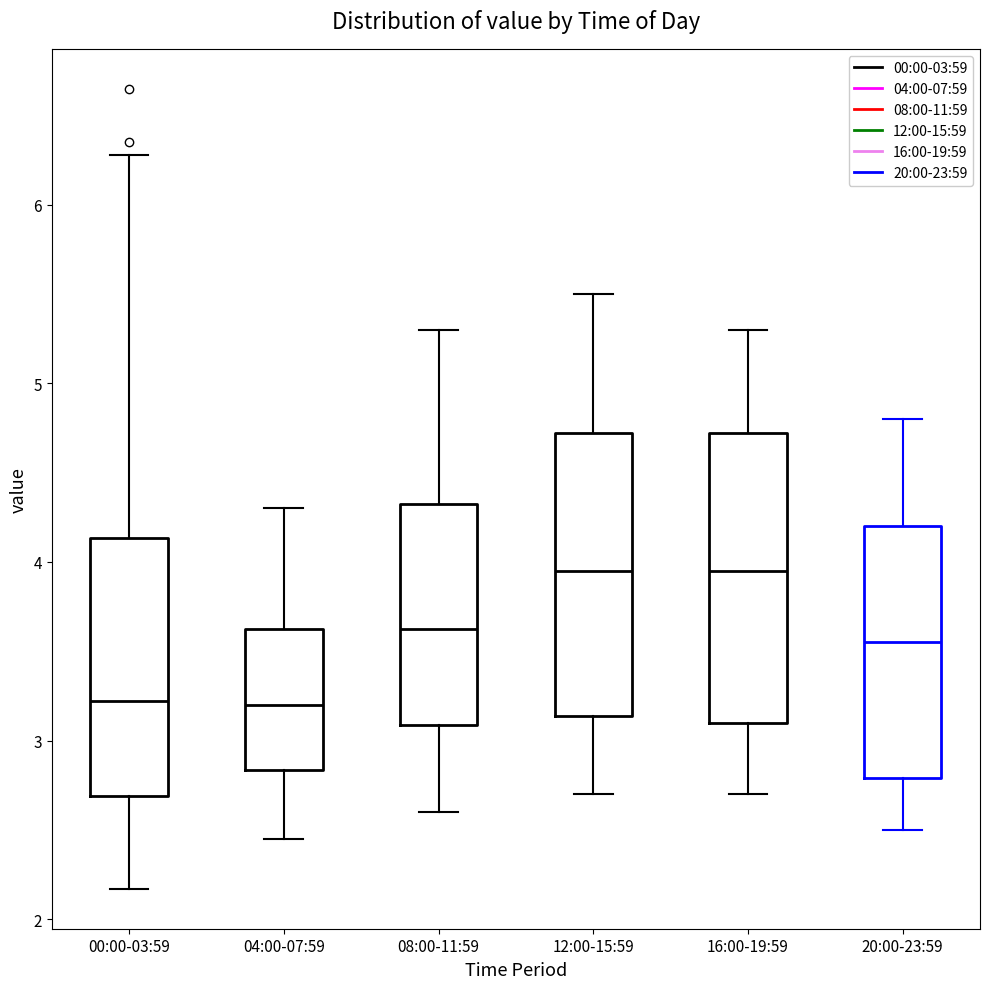

Reading left to right, read every box against the y-axis: the position of its median line, the range the box covers, and the ends of its whiskers. The values are not printed on the chart, so give them approximately, as read against the axis.

00:00-03:59: median 3.2, box 2.7 to 4.1, whiskers 2.2 to 6.3
04:00-07:59: median 3.2, box 2.8 to 3.6, whiskers 2.5 to 4.3
08:00-11:59: median 3.6, box 3.1 to 4.3, whiskers 2.6 to 5.3
12:00-15:59: median 4.0, box 3.1 to 4.7, whiskers 2.7 to 5.5
16:00-19:59: median 4.0, box 3.1 to 4.7, whiskers 2.7 to 5.3
20:00-23:59: median 3.6, box 2.8 to 4.2, whiskers 2.5 to 4.8